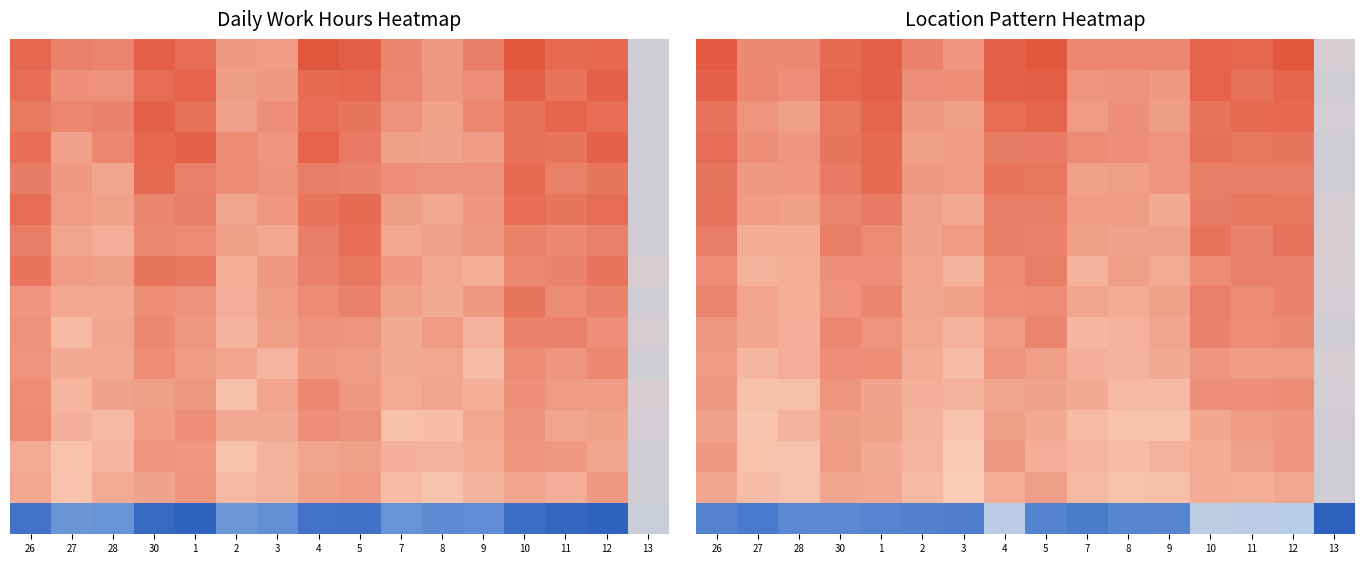

Which label corresponds to the smallest value in the chart?

13